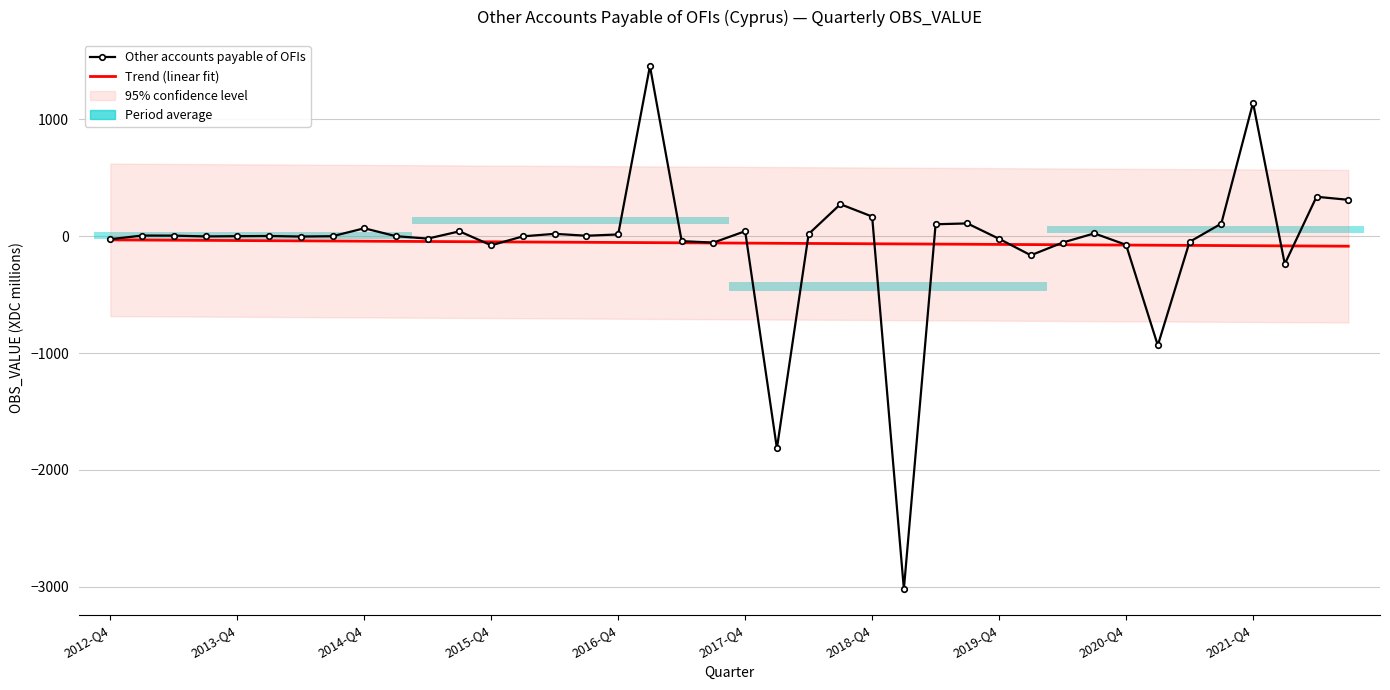

Reading left to right, what are all the values shown in this chart?

Other accounts payable of OFIs: -25.5	5.7	4.9	-1.6	0.3	1.9	-2.7	0.0	68.0	0.2	-20.5	41.8	-77.9	-1.0	20.5	4.1	15.2	1457.3	-42.2	-54.7	43.1	-1816.8	19.1	274.2	168.4	-3020.9	102.4	109.6	-22.3	-163.1	-54.6	24.4	-73.8	-934.5	-48.3	107.8	1142.6	-237.7	337.9	311.7
Trend (linear fit): -31.4	-32.8	-34.1	-35.5	-36.9	-38.3	-39.7	-41.1	-42.5	-43.9	-45.2	-46.6	-48.0	-49.4	-50.8	-52.2	-53.6	-55.0	-56.3	-57.7	-59.1	-60.5	-61.9	-63.3	-64.7	-66.1	-67.4	-68.8	-70.2	-71.6	-73.0	-74.4	-75.8	-77.2	-78.5	-79.9	-81.3	-82.7	-84.1	-85.5